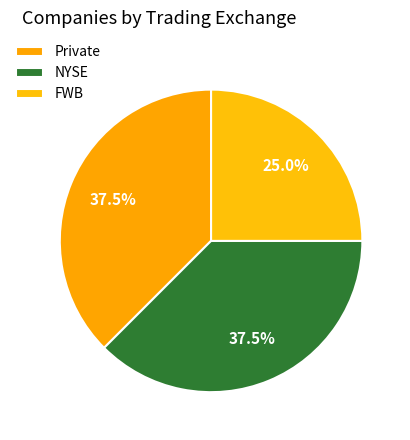

What is the smallest slice in the pie chart?

FWB